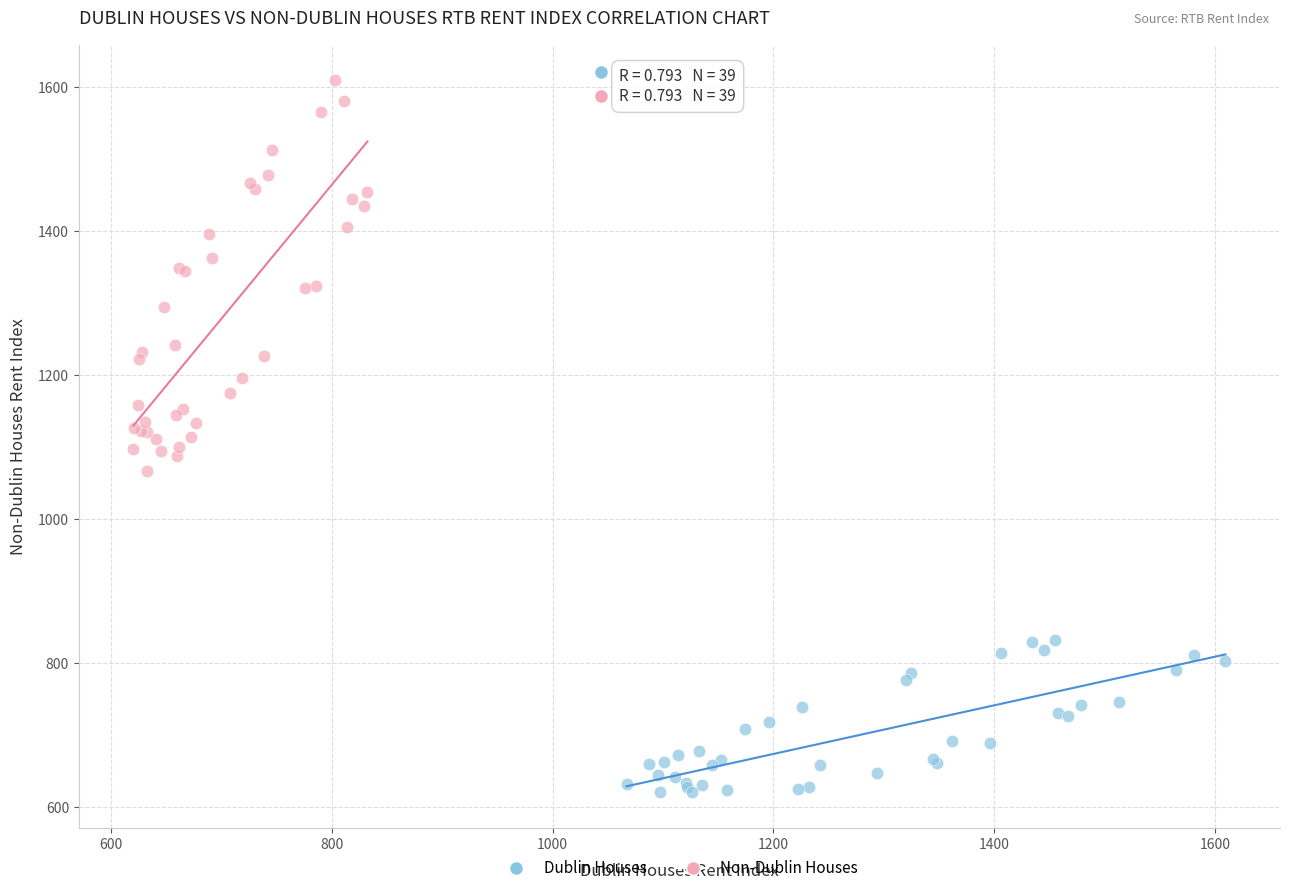

Which series reaches the minimum Y coordinate?

Dublin Houses